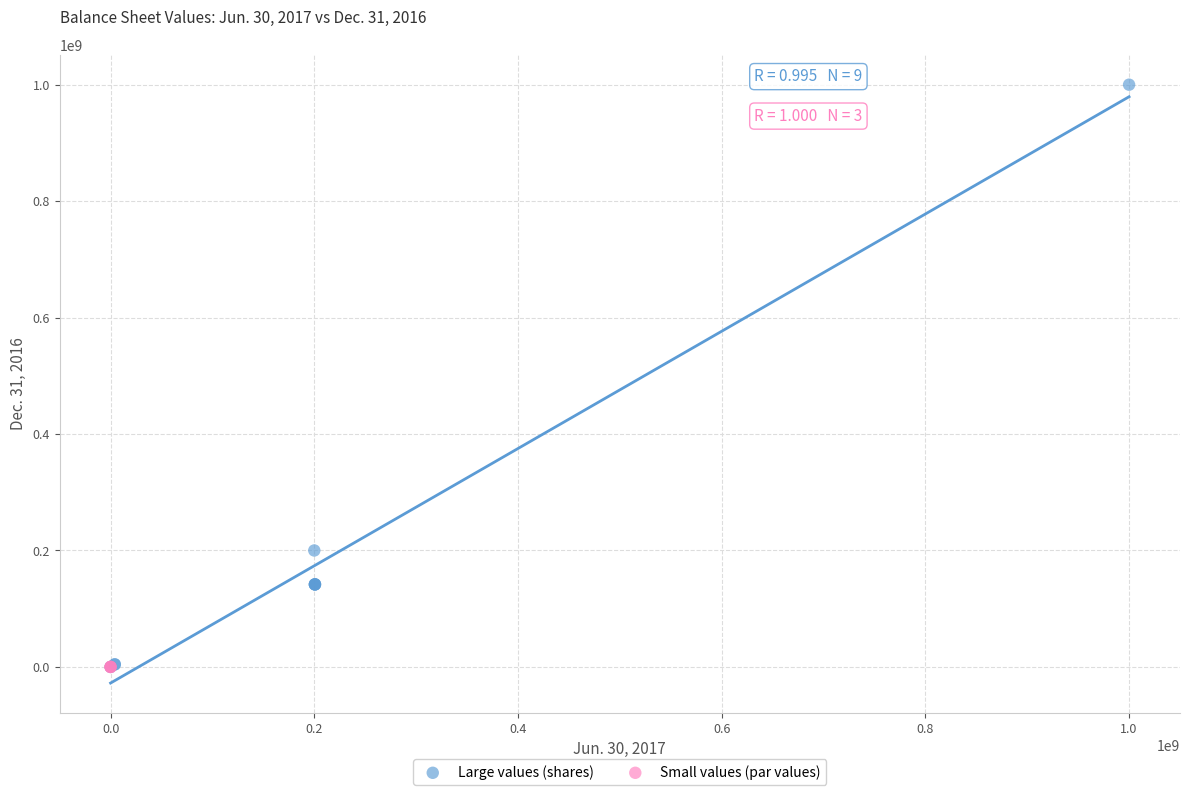

Which series has the widest spread of Y values?

Large values (shares)